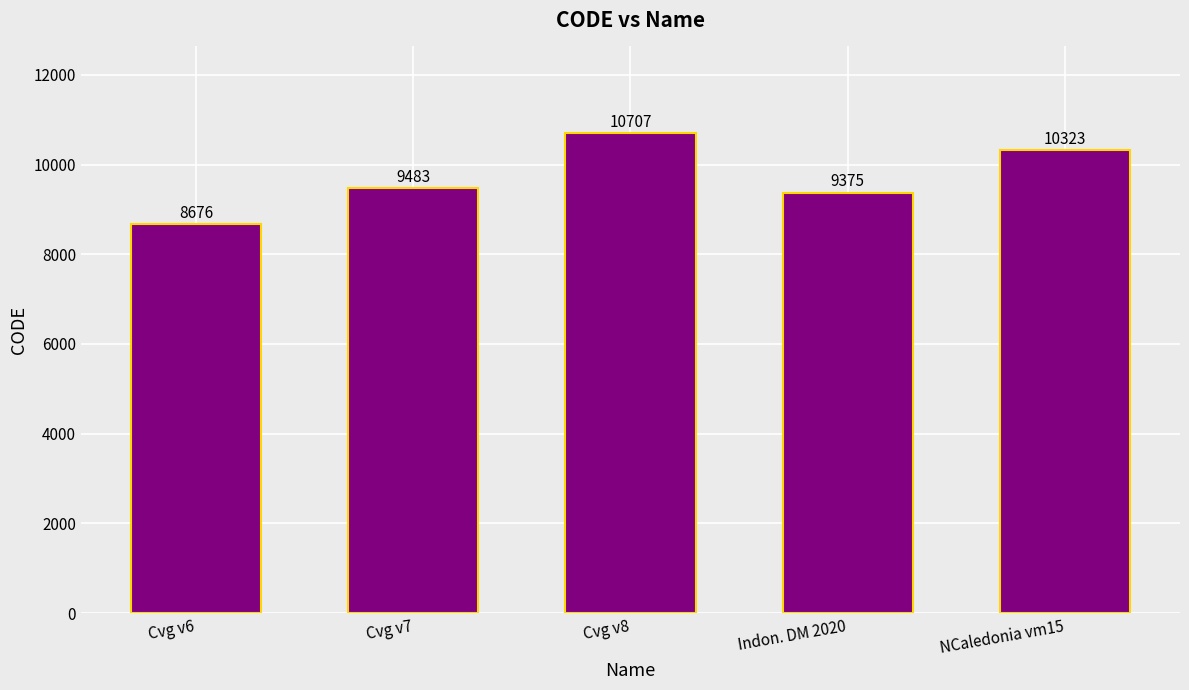

Between Cvg v7 and Cvg v6, which is larger?

Cvg v7